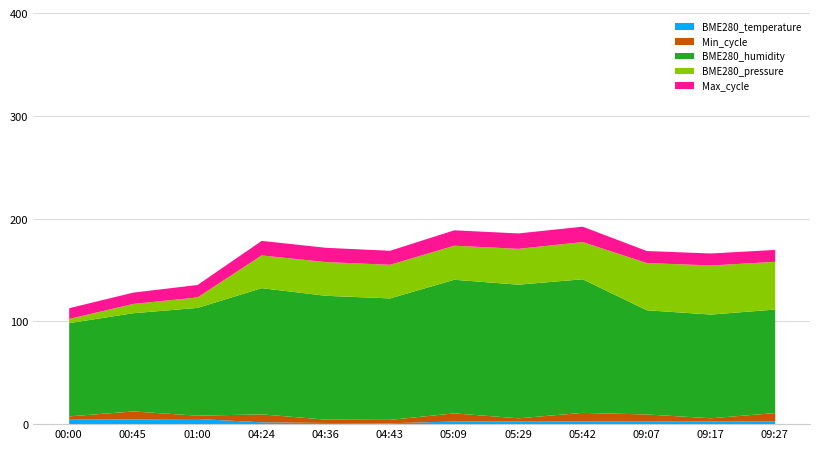

Does the chart have visible grid lines?

Yes